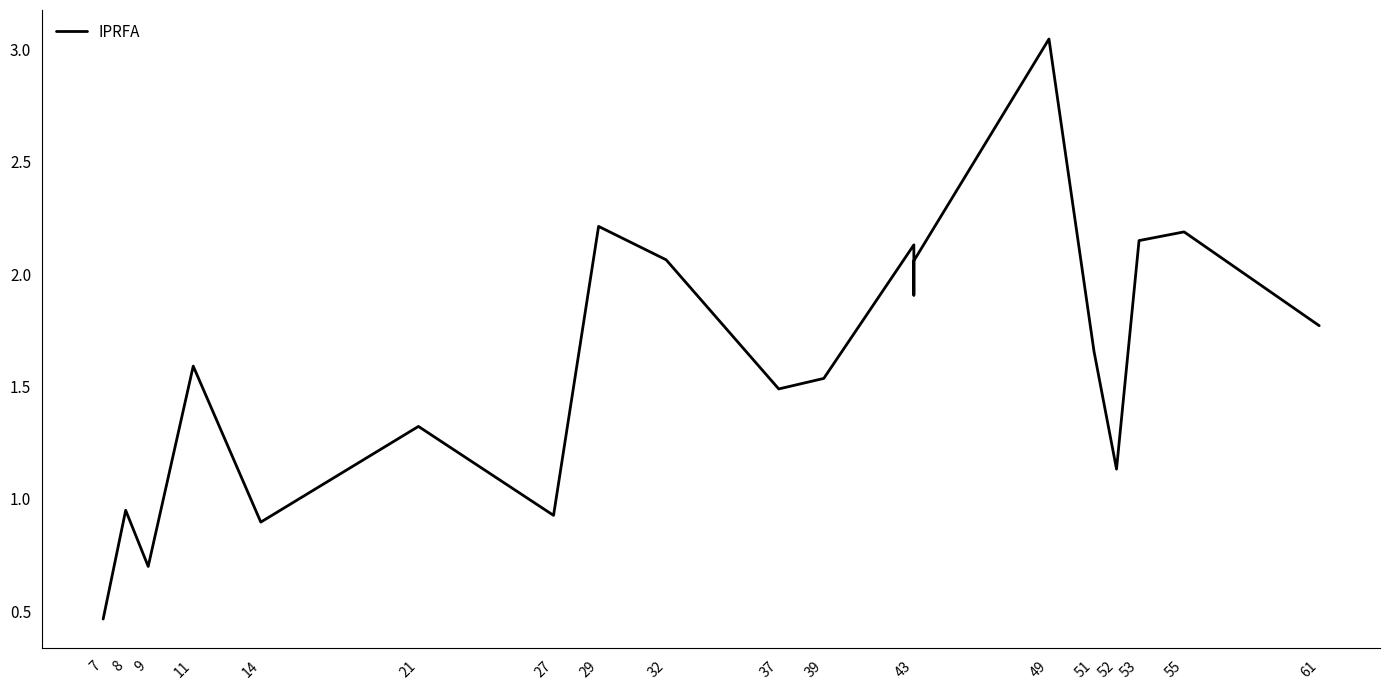

Which label corresponds to the smallest value in the chart?

7